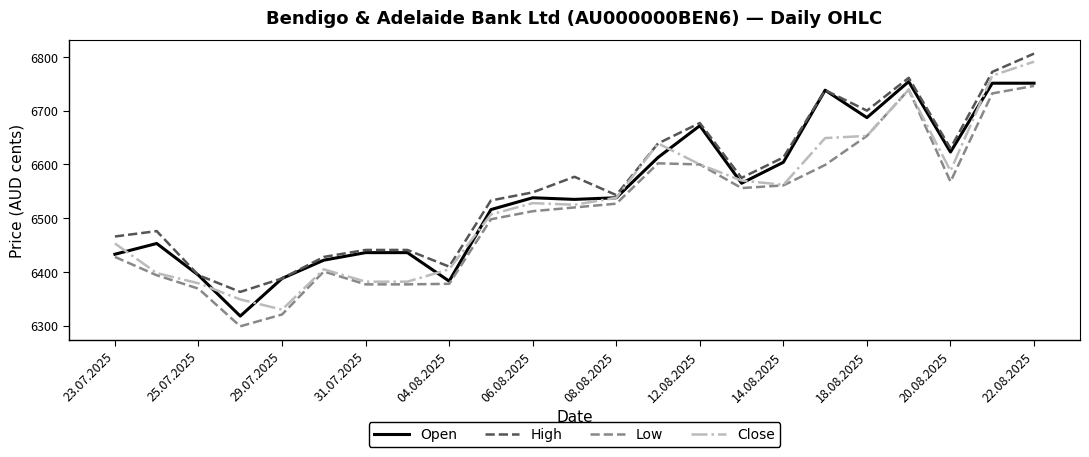

What is the maximum value for Open?

6754